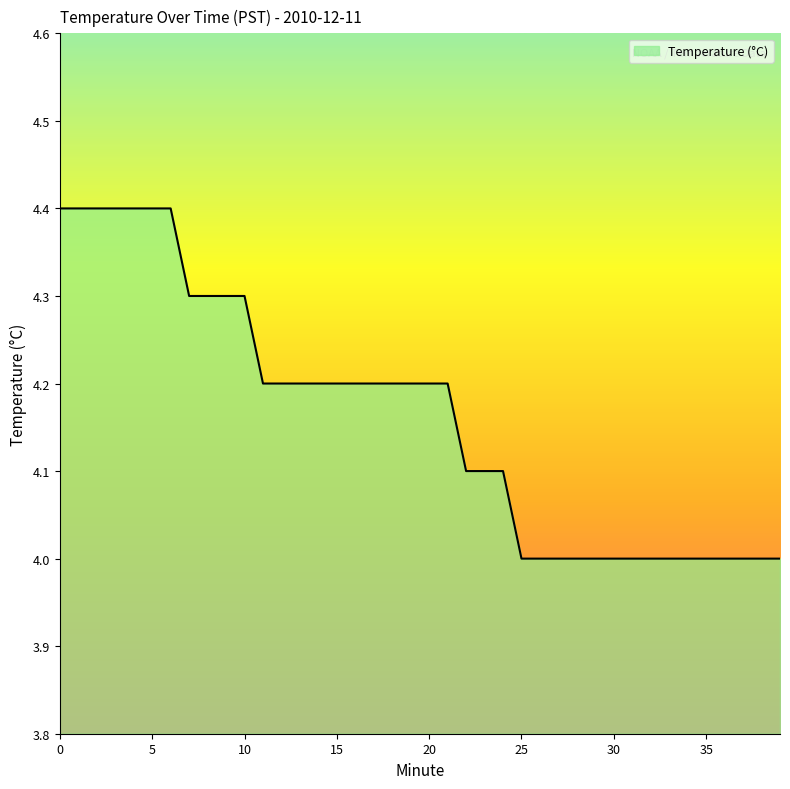

What is the difference between the maximum and minimum values?

0.4